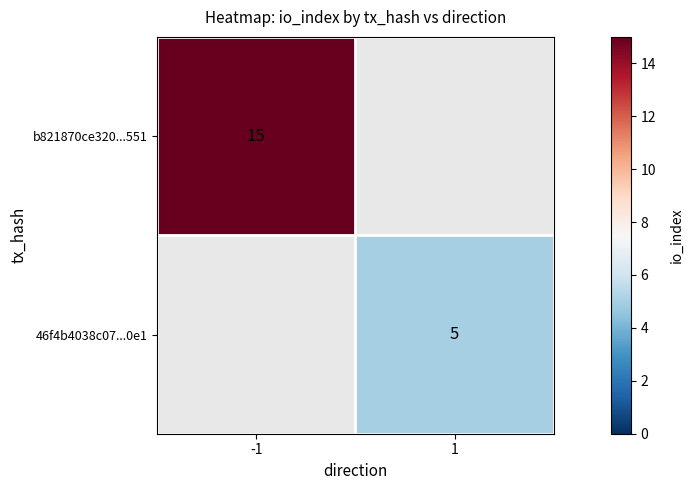

At which category is the sum across all series the highest?

-1